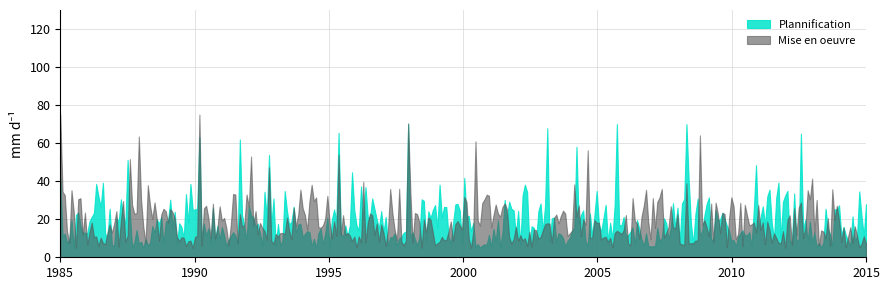

What is the smallest value displayed?

5.0